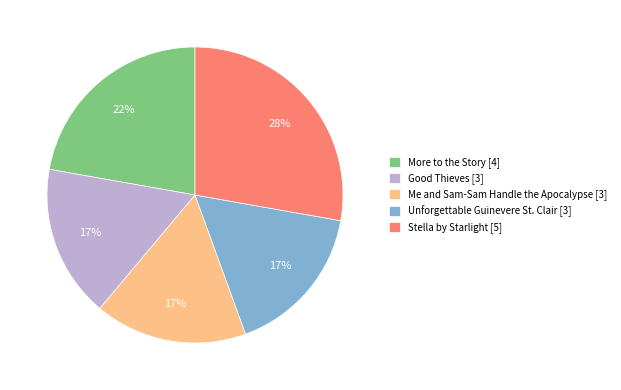

To the nearest percent, what is the difference between the largest and smallest slice percentages?

11%